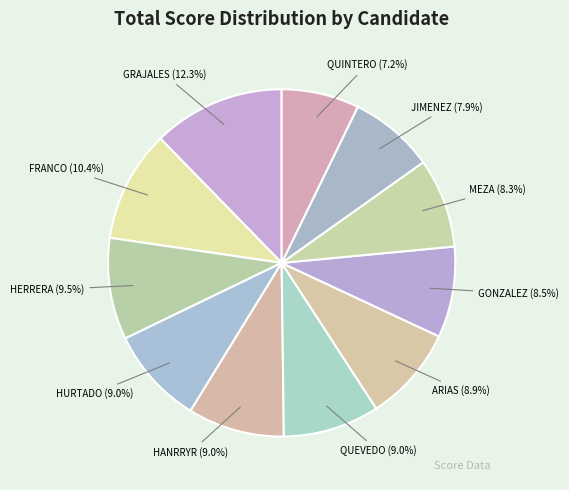

How many slices are in this pie chart?

11